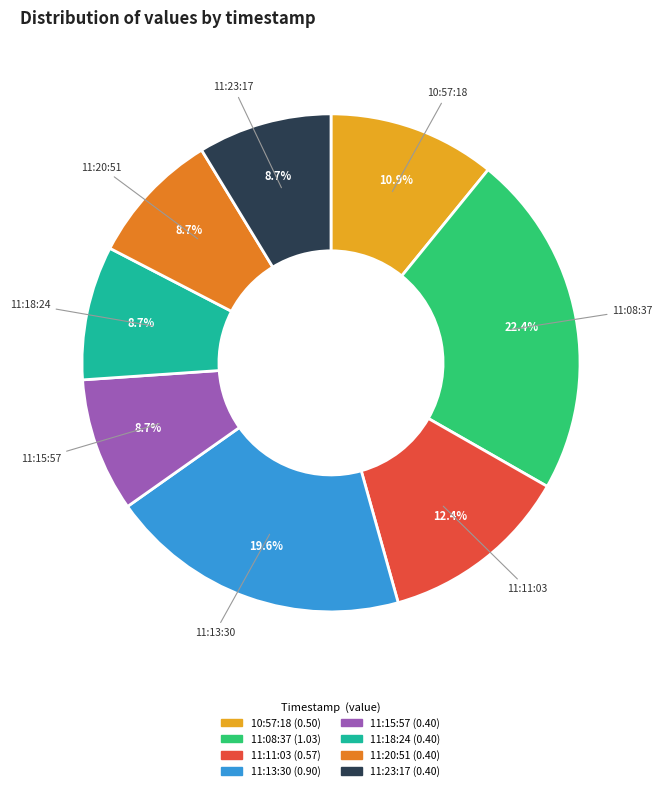

Which category has the smallest portion of the pie?

2017-09-11T11:15:57.439Z